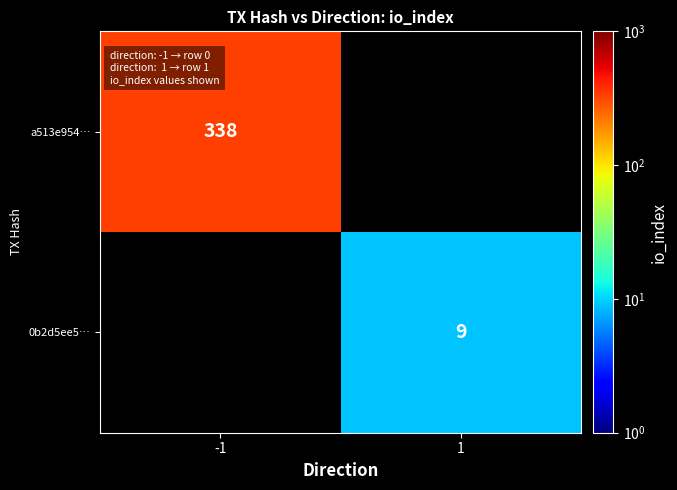

At which category does the chart reach its peak across all series?

-1